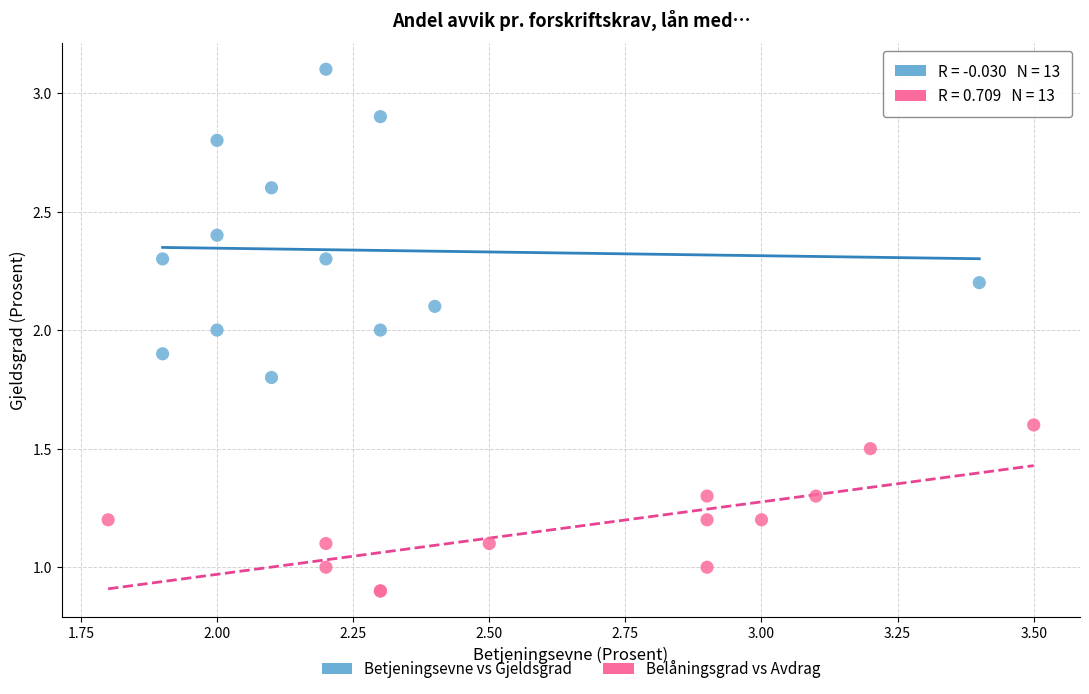

What are all the series names shown in the legend?

Betjeningsevne vs Gjeldsgrad, Belåningsgrad vs Avdrag